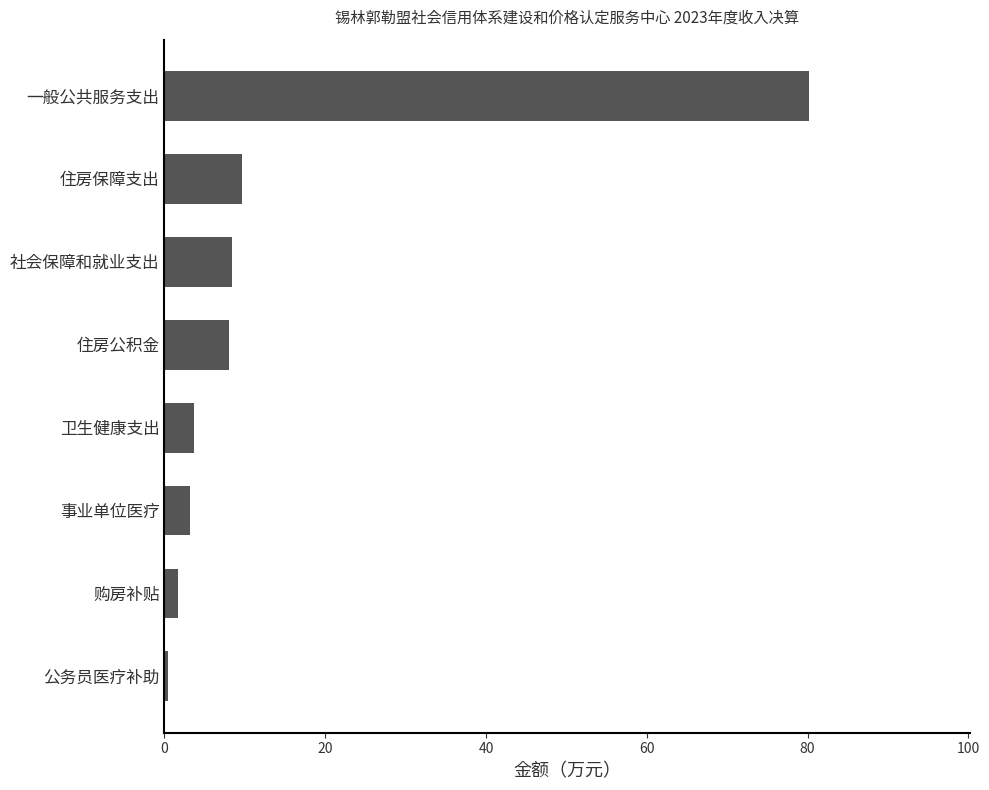

Read the value at 卫生健康支出.

3.7